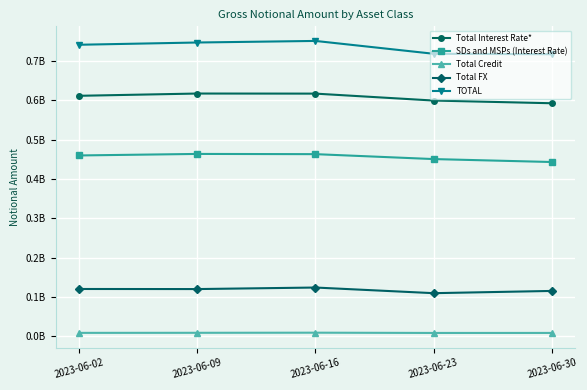

Is it true that Total Interest Rate* equals 598921433 at 2023-06-23?

True